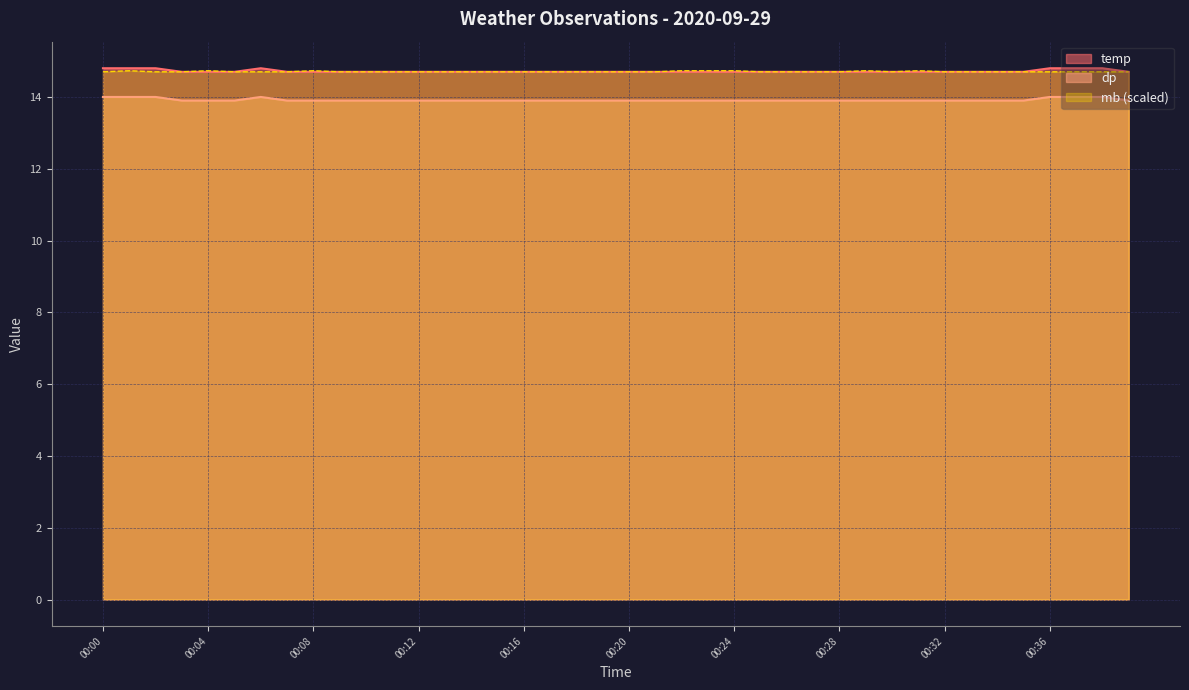

What is the value of the dp point at the 14th from the left?

13.9